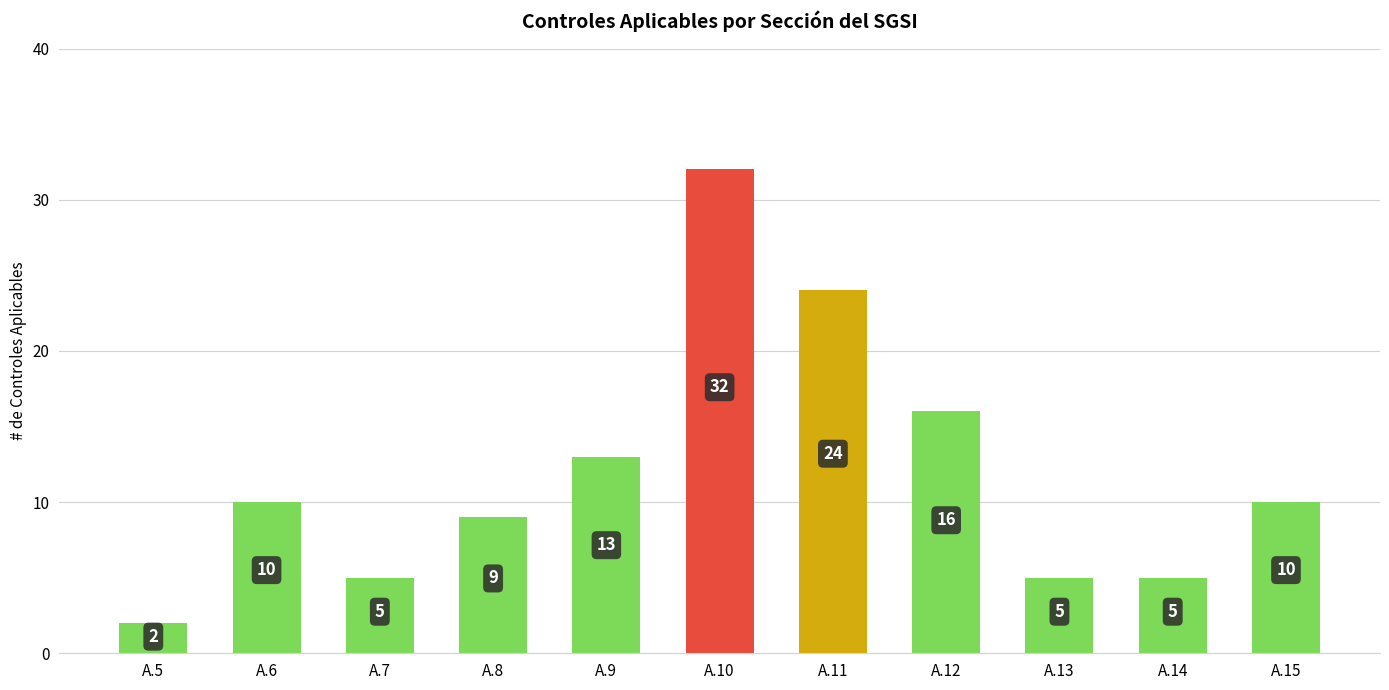

At which category does the chart reach its peak across all series?

A.10